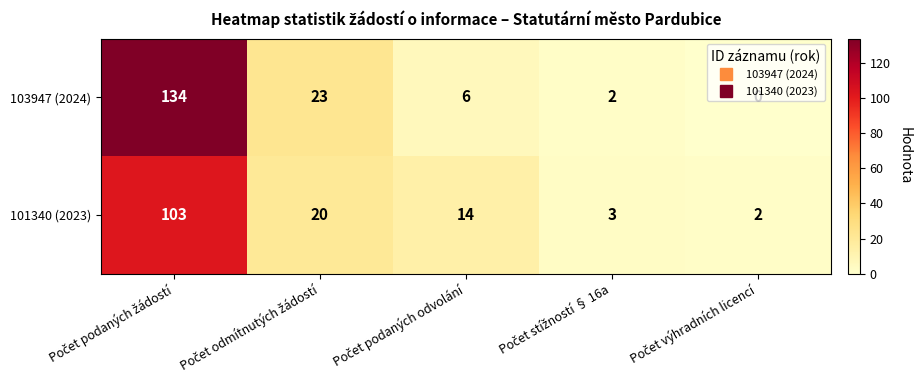

Count the number of data series in this chart.

2